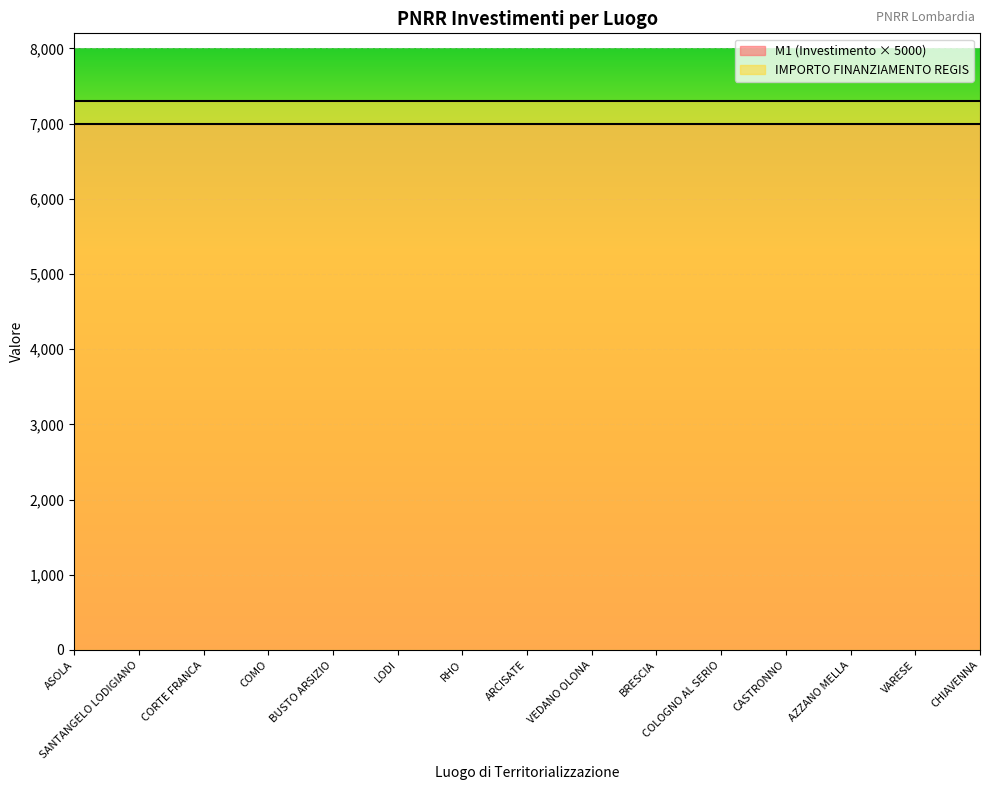

Does the chart display data point markers on the line(s)?

No